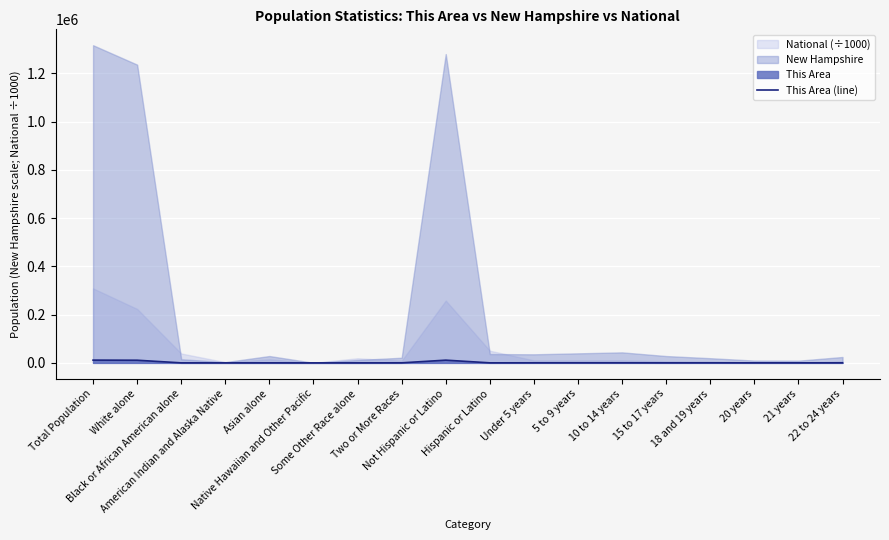

Where does the data first go above 245?

Total Population